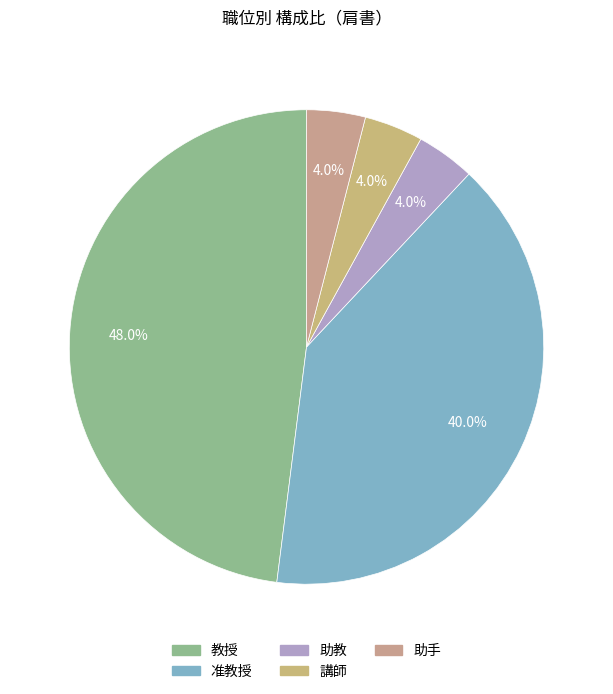

To the nearest percent, what portion does 助手 represent?

4%